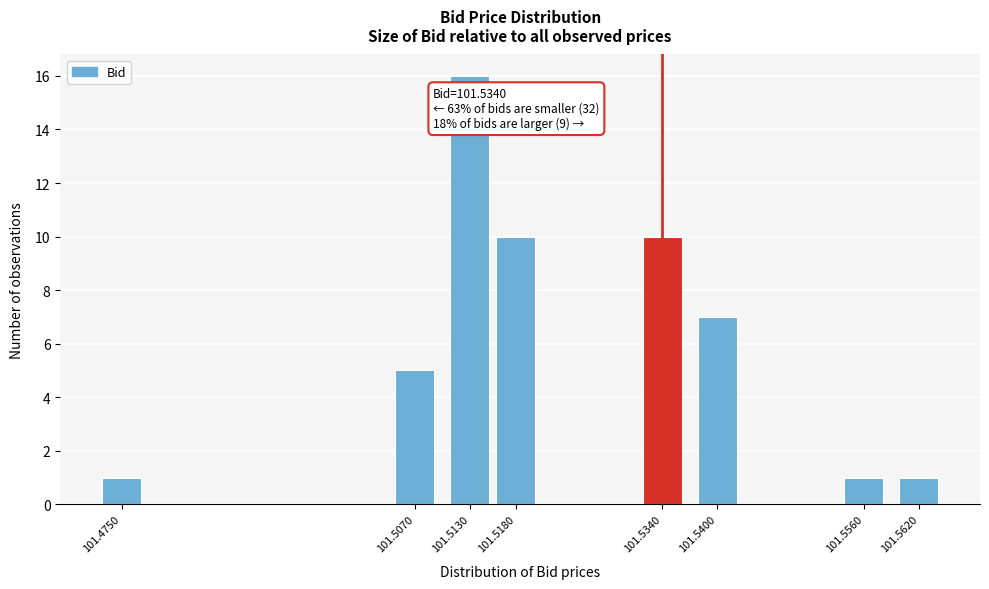

Reading left to right, extract all data points from this chart.

101.4750=1	101.5070=5	101.5130=16	101.5180=10	101.5340=10	101.5400=7	101.5560=1	101.5620=1